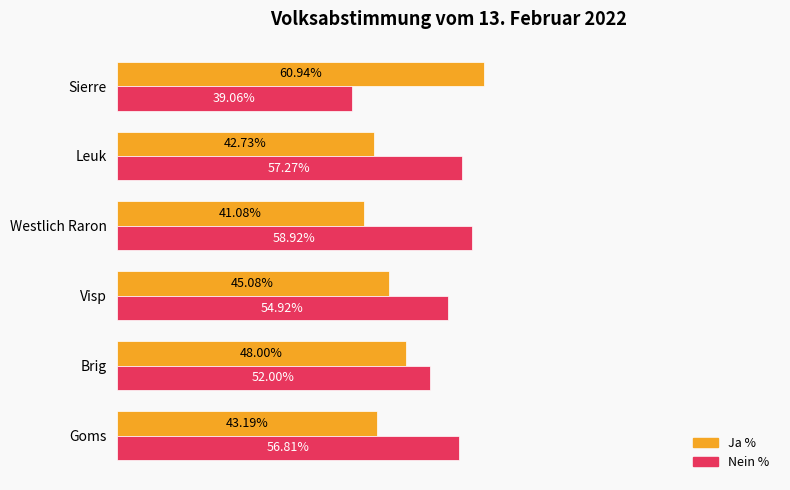

Where is Nein % nearest to the value 48?

Brig